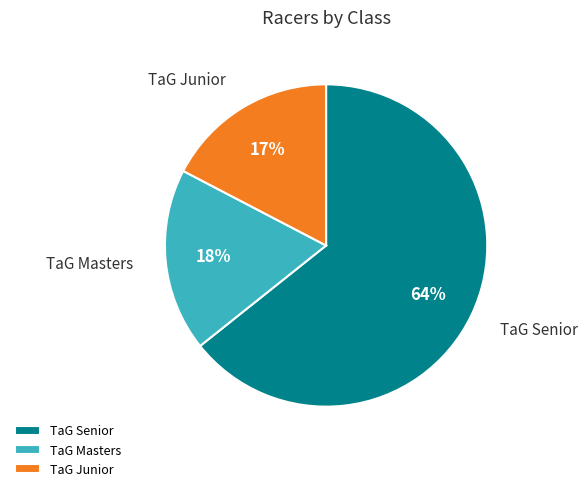

What is the largest slice in the pie chart?

TaG Senior